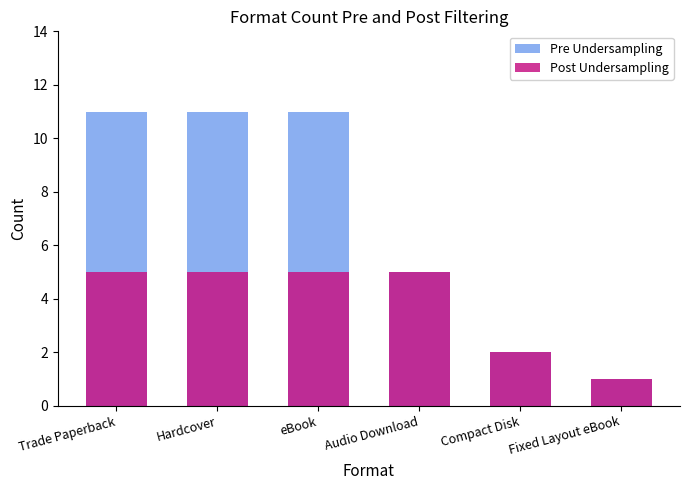

Is it true that Post Undersampling equals 5 at Audio Download?

True